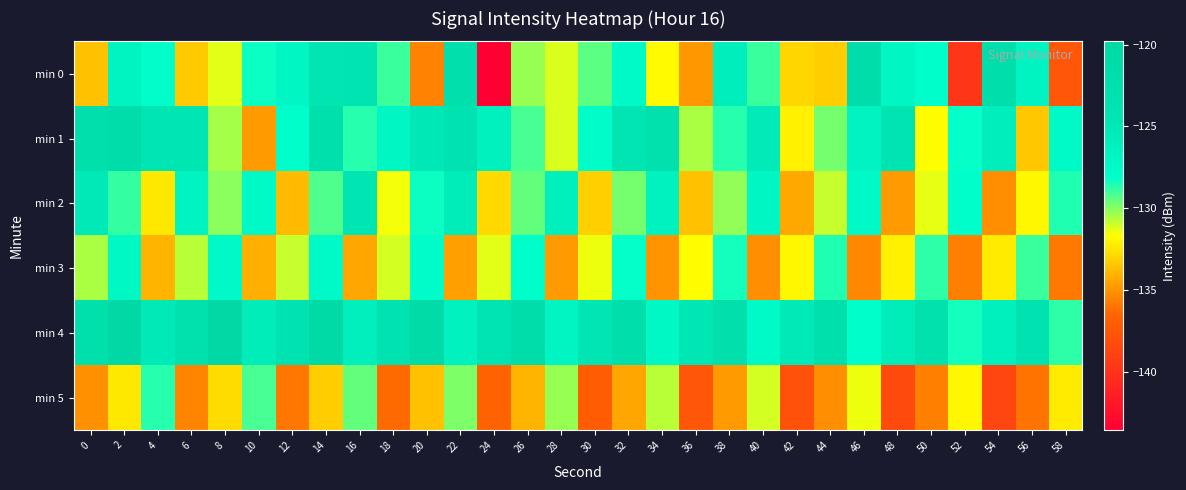

Between 40 and 26, which is larger?

40